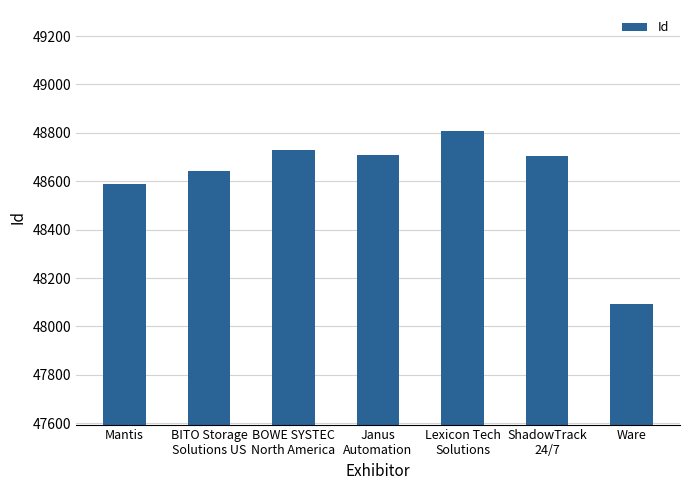

Is it true that the value at Mantis is 48589?

True